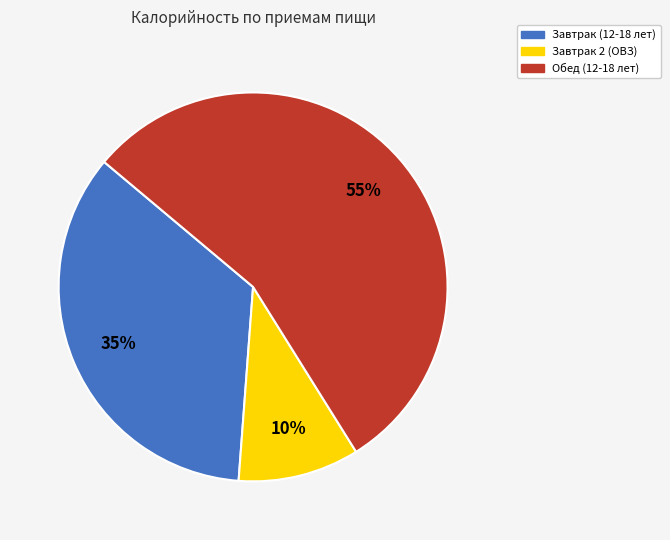

To the nearest percent, what is the difference between the Обед (12-18 лет) and Завтрак (12-18 лет) slice percentages?

20%